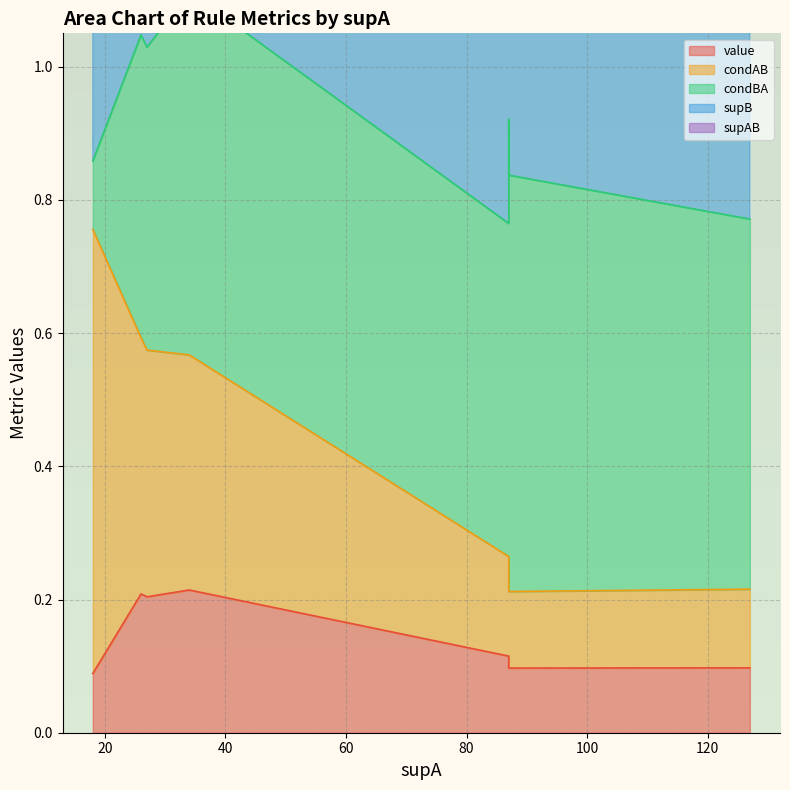

List the labels in order of value value, largest first.

34, 26, 27, 87, 87, 127, 87, 18